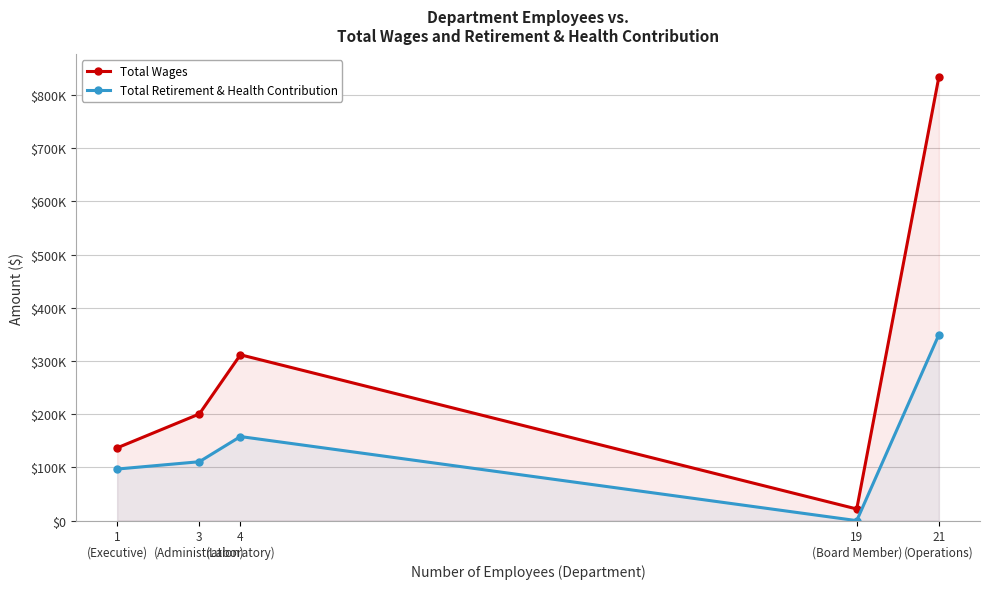

What is the difference between the highest and lowest values at 3
(Administration)?

89734